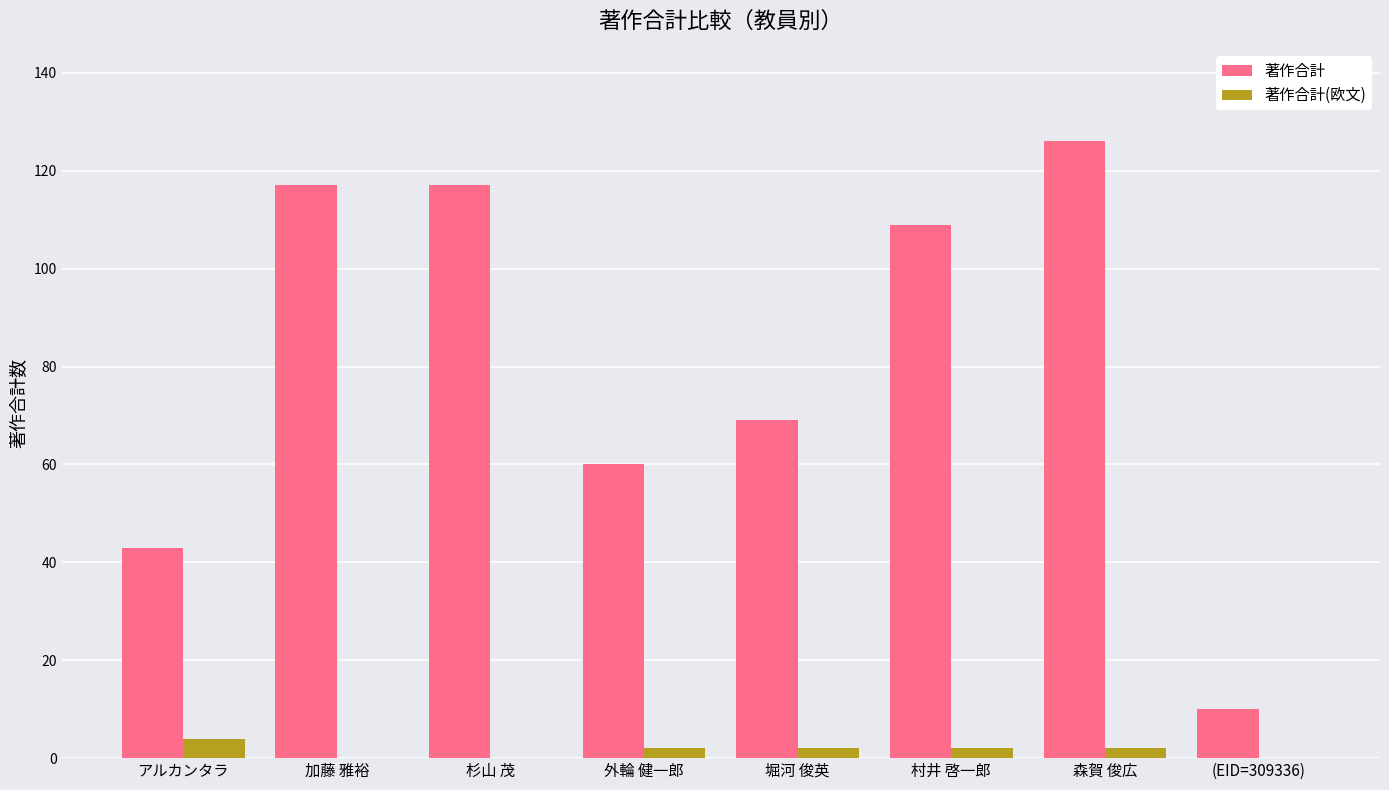

How many groups of bars are there?

8